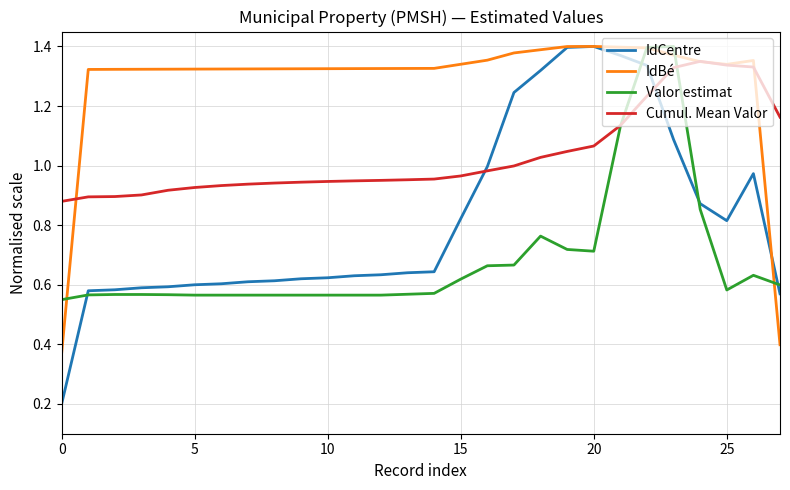

Which series has the largest total across all categories?

IdBé